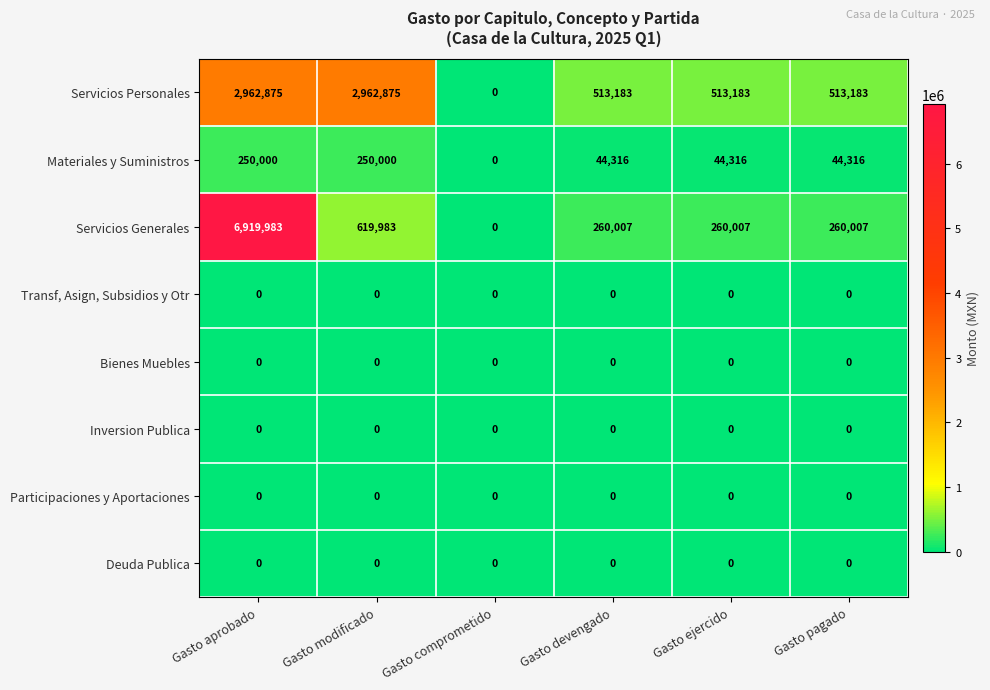

True or false: Deuda Publica has a value of 0 at Gasto comprometido.

True